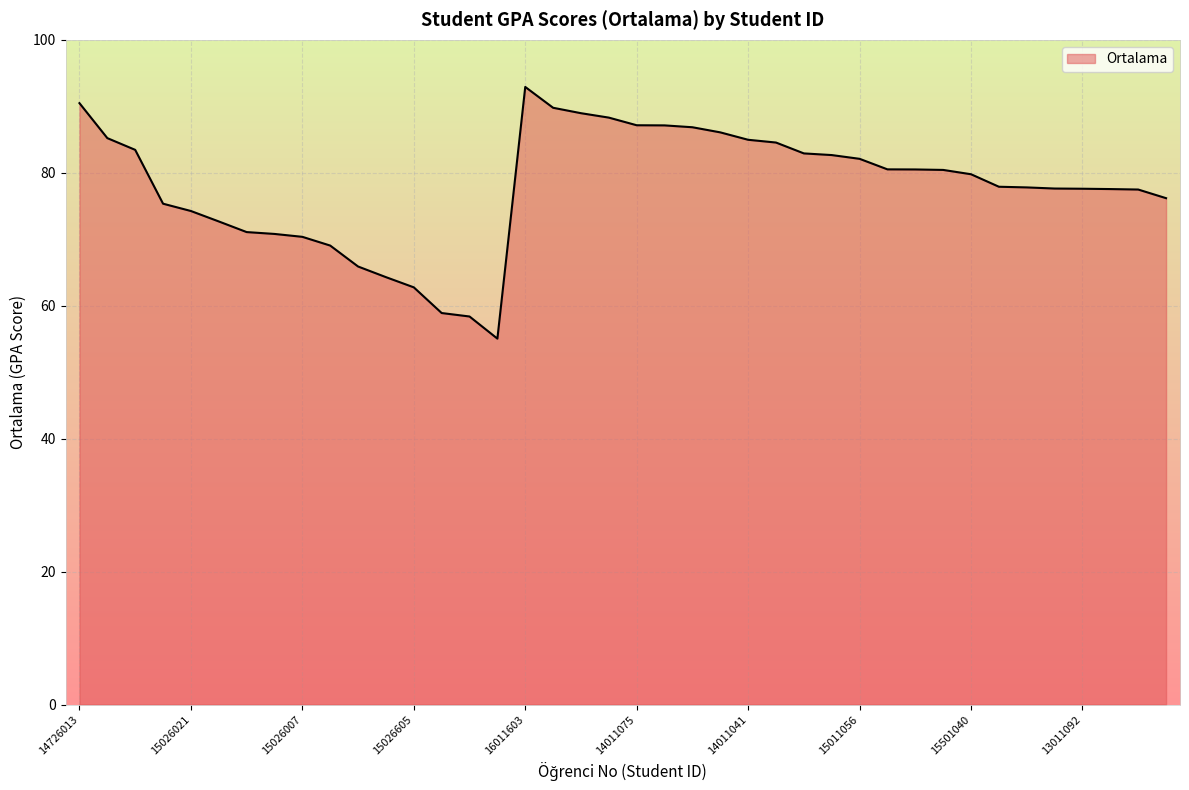

What is the sum of all values?

3115.7